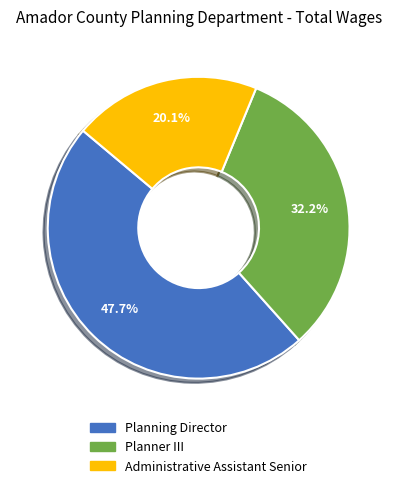

Does Administrative Assistant Senior represent more than half of the total?

No